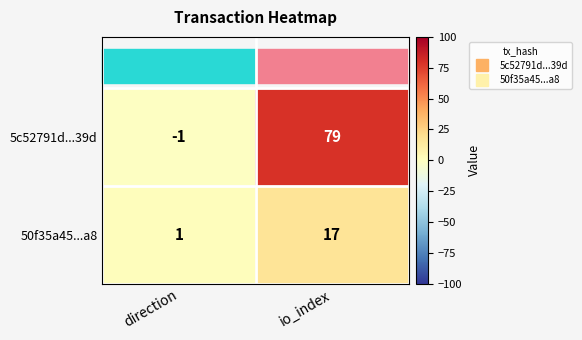

How many series are shown in this chart?

2